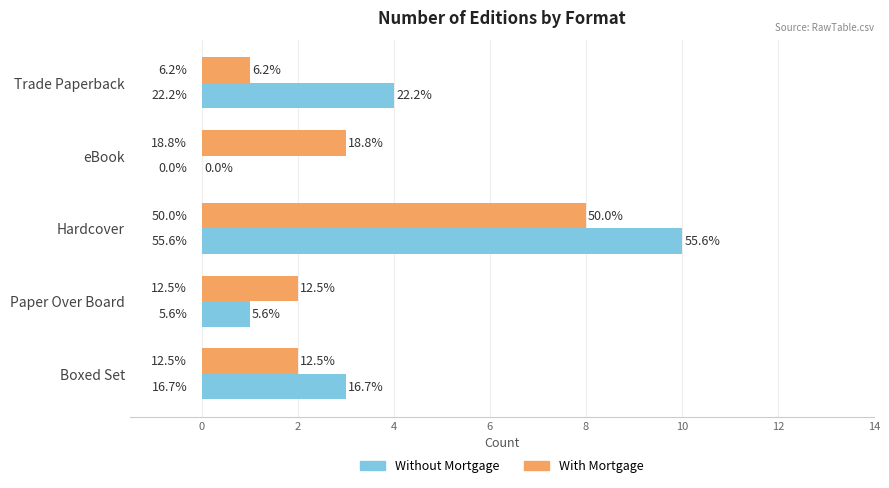

What is the difference between the second highest and minimum values in the Without Mortgage series?

4